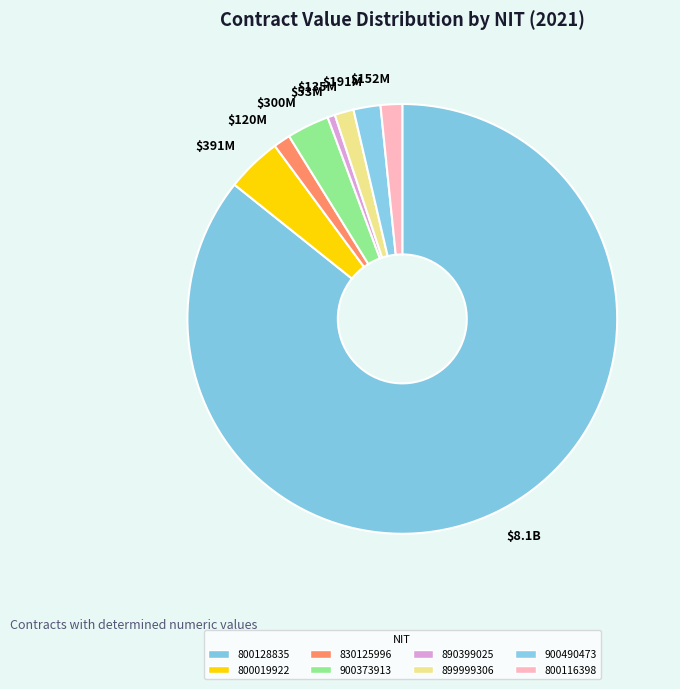

Count the number of slices in the pie.

8